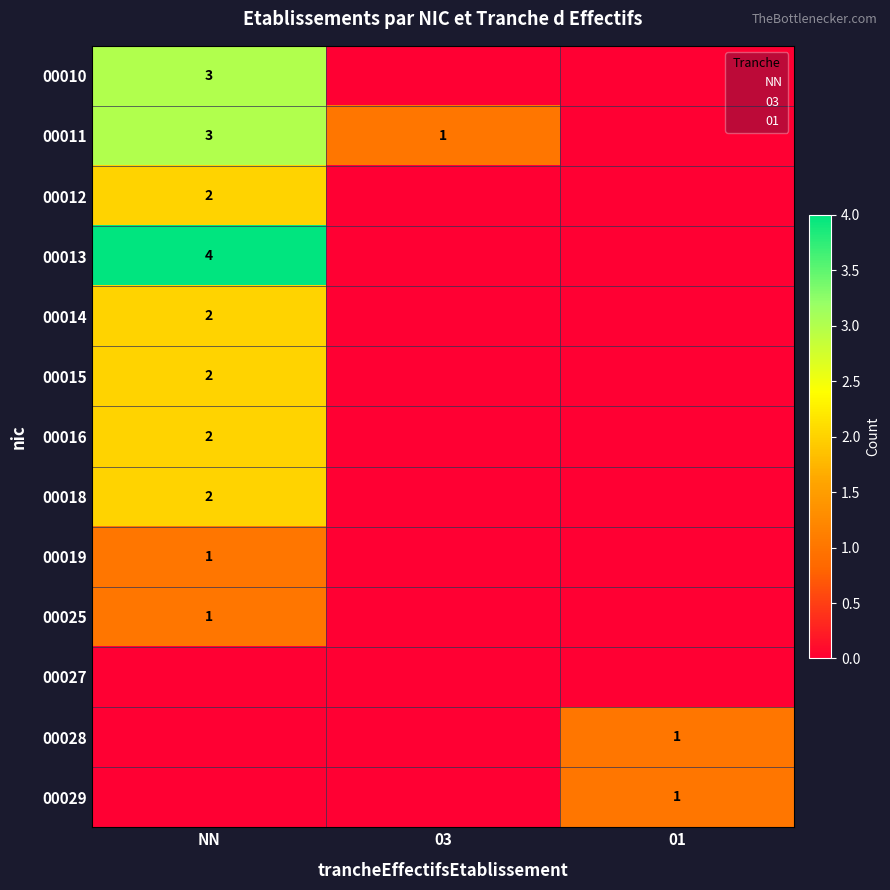

The value of 00028 at 01 is 1. True or false?

True